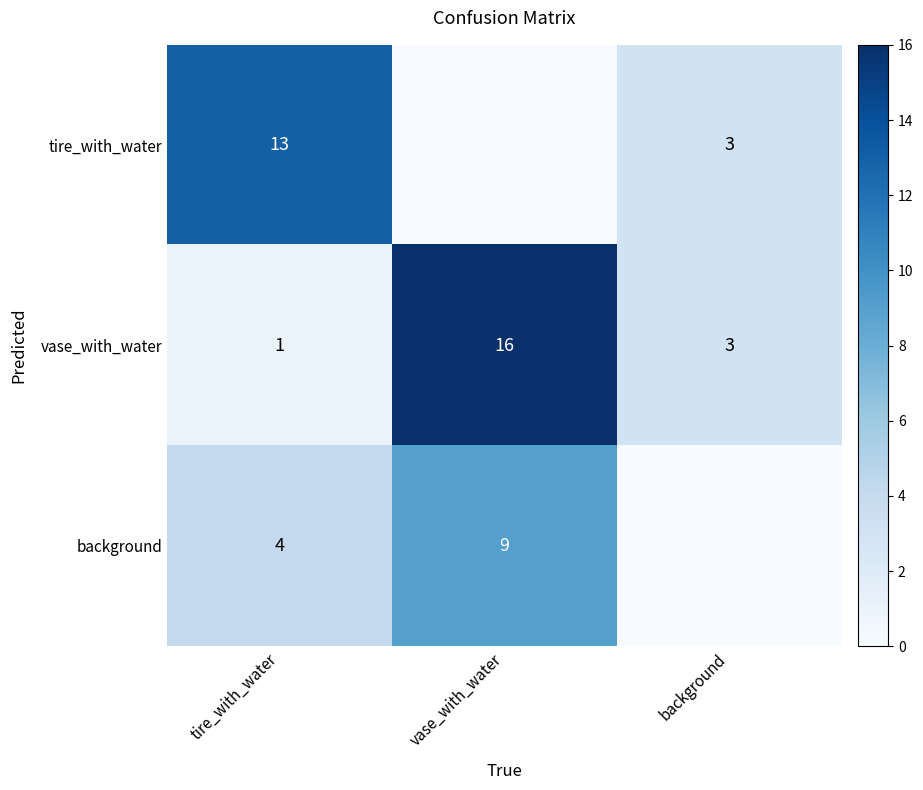

What is the total value across all series at vase_with_water?

25